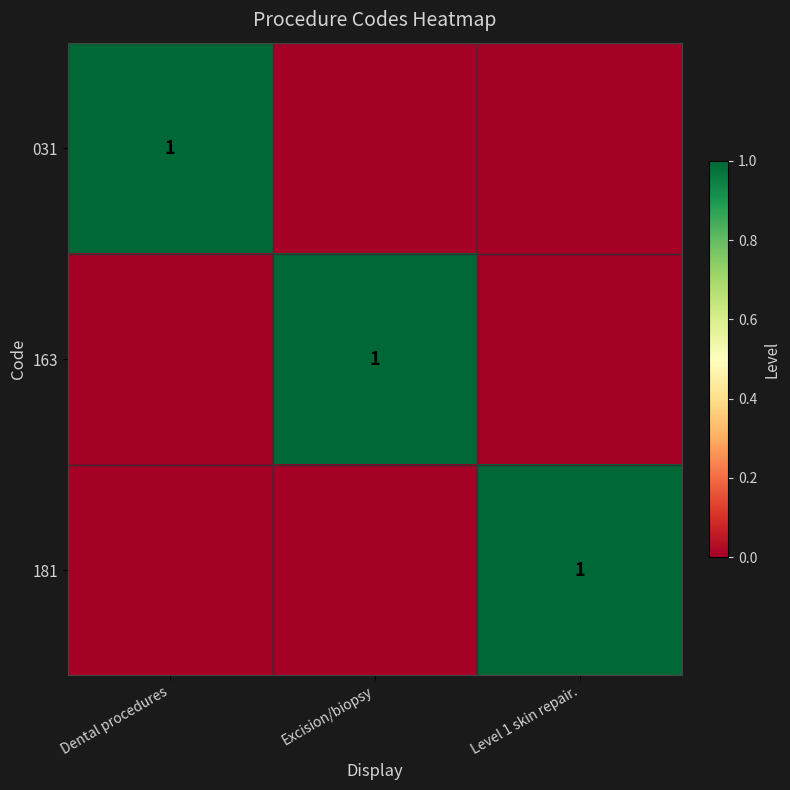

Between Dental procedures and Excision/biopsy, which is larger?

Dental procedures